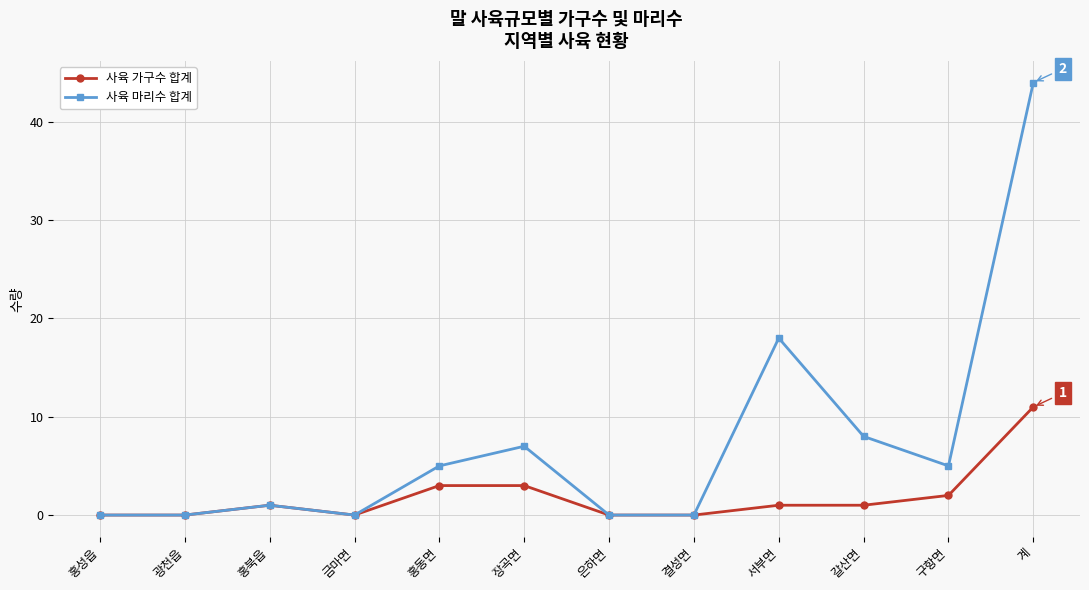

Reading left to right, what are all the values shown in this chart?

사육 가구수 합계: 홍성읍=0	광천읍=0	홍북읍=1	금마면=0	홍동면=3	장곡면=3	은하면=0	결성면=0	서부면=1	갈산면=1	구항면=2	계=11
사육 마리수 합계: 홍성읍=0	광천읍=0	홍북읍=1	금마면=0	홍동면=5	장곡면=7	은하면=0	결성면=0	서부면=18	갈산면=8	구항면=5	계=44